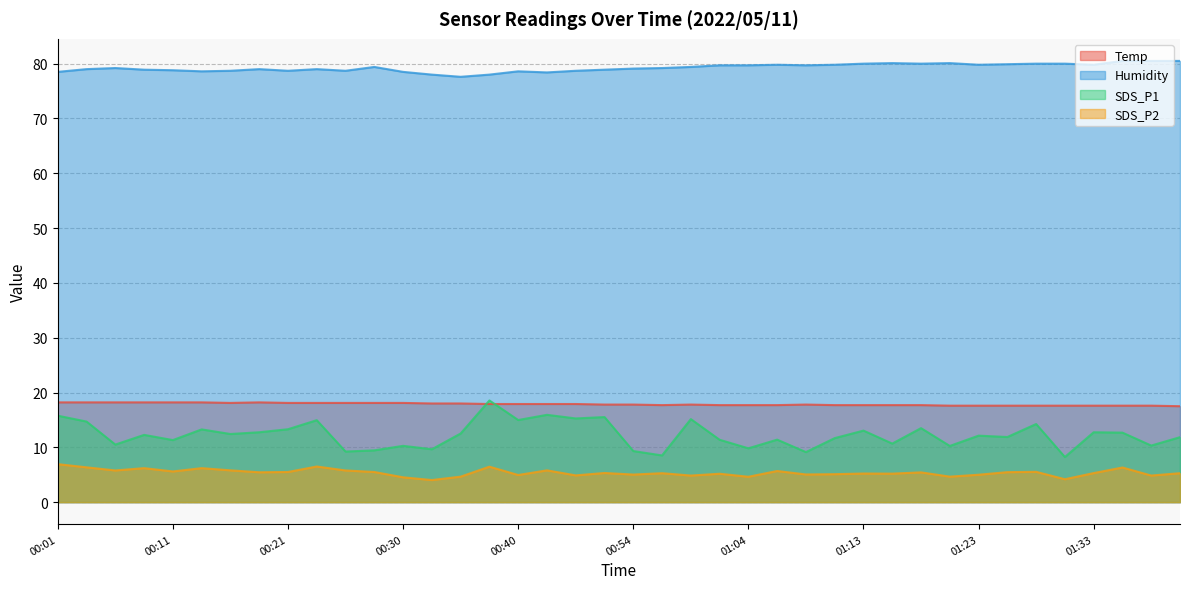

What is the label of the 13th point from the right?

01:11